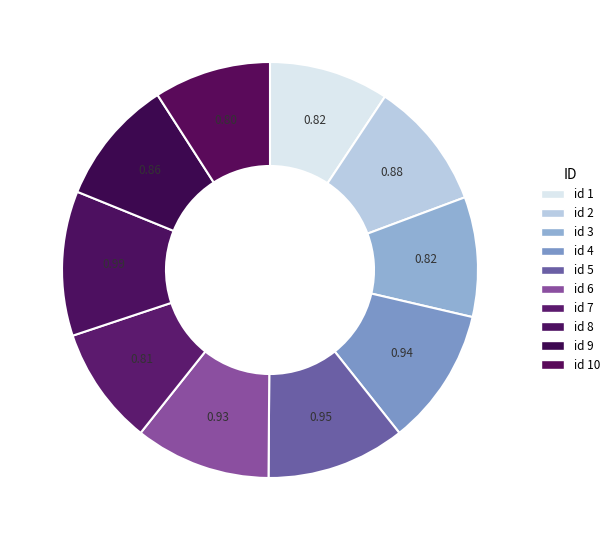

Which slice is the largest?

8